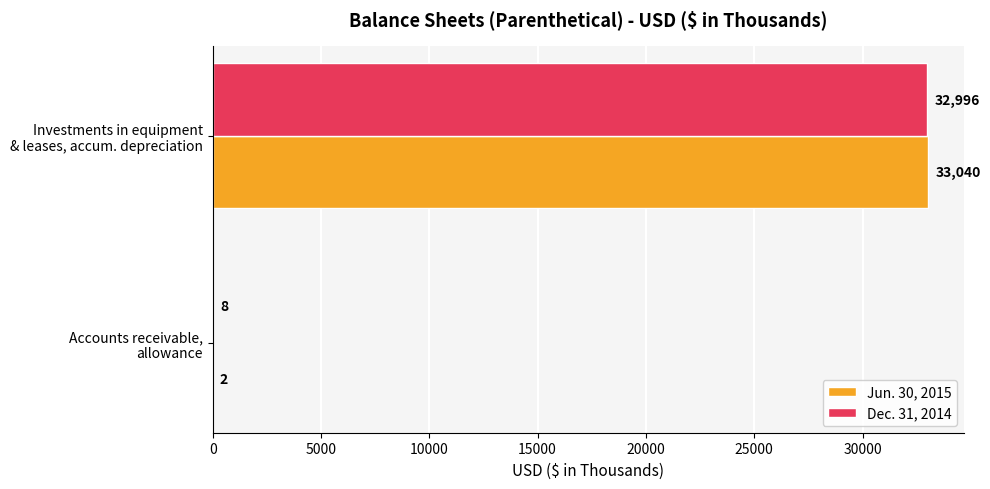

What is the maximum value for Dec. 31, 2014?

32996